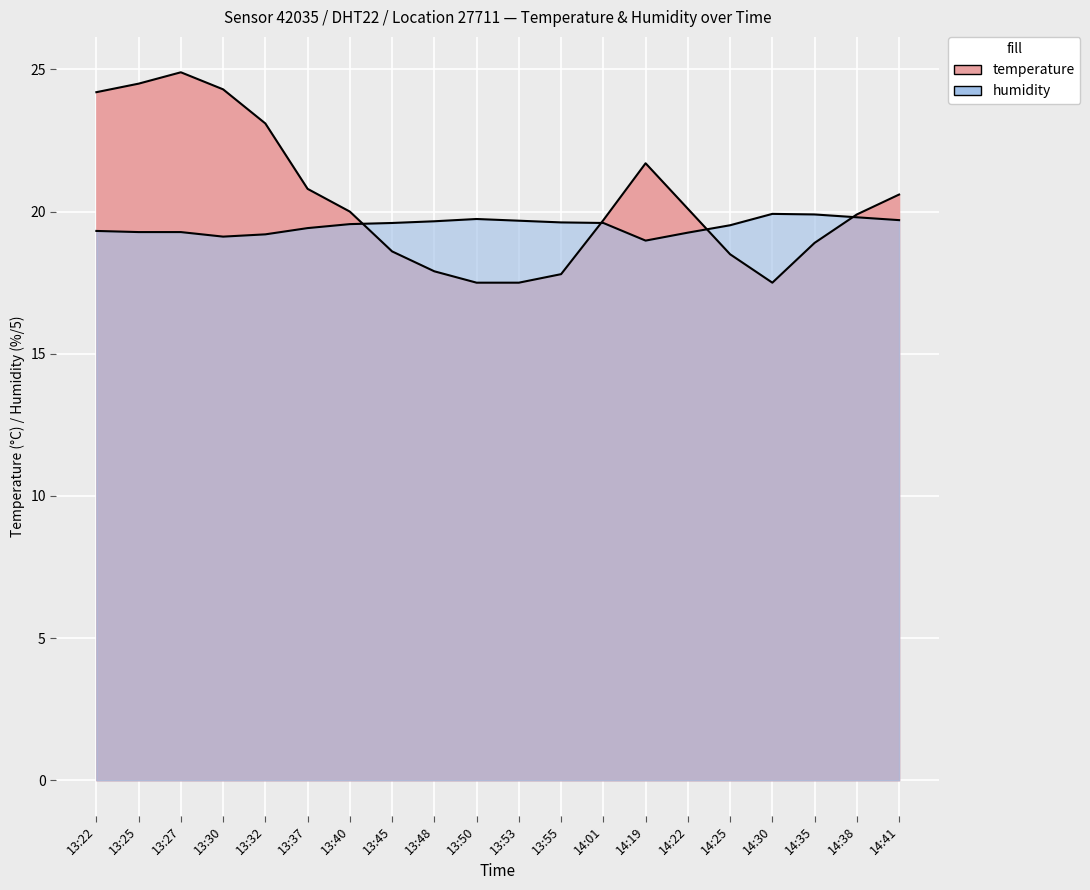

What position from the right is 13:25?

19